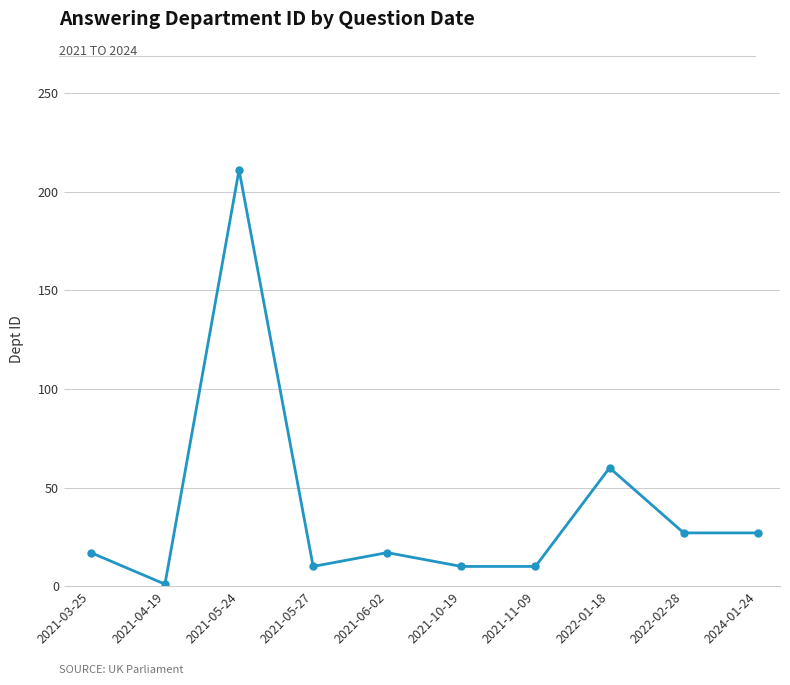

Approximately how many times larger is the value at 2021-03-25 compared to 2022-01-18?

0.3